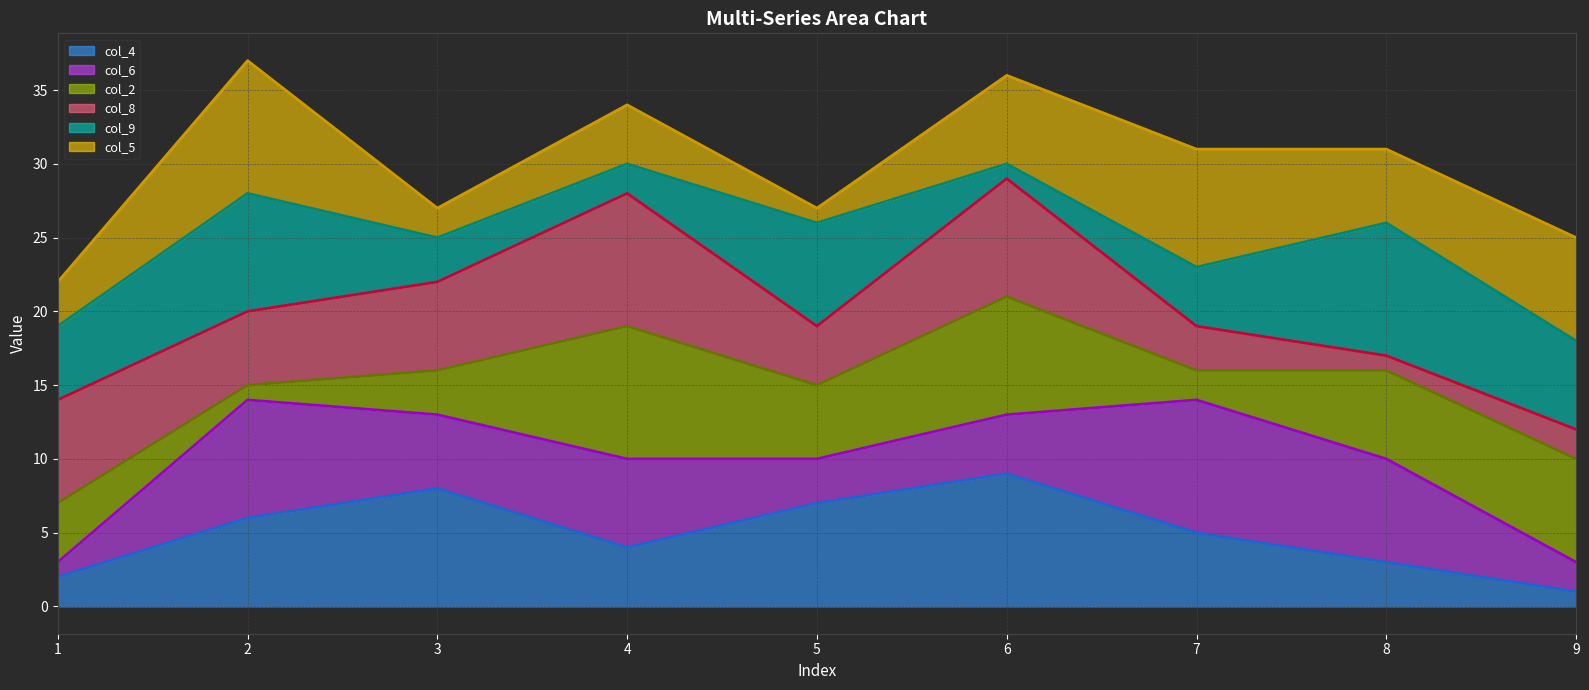

The value of col_4 at 8 is 3. True or false?

True